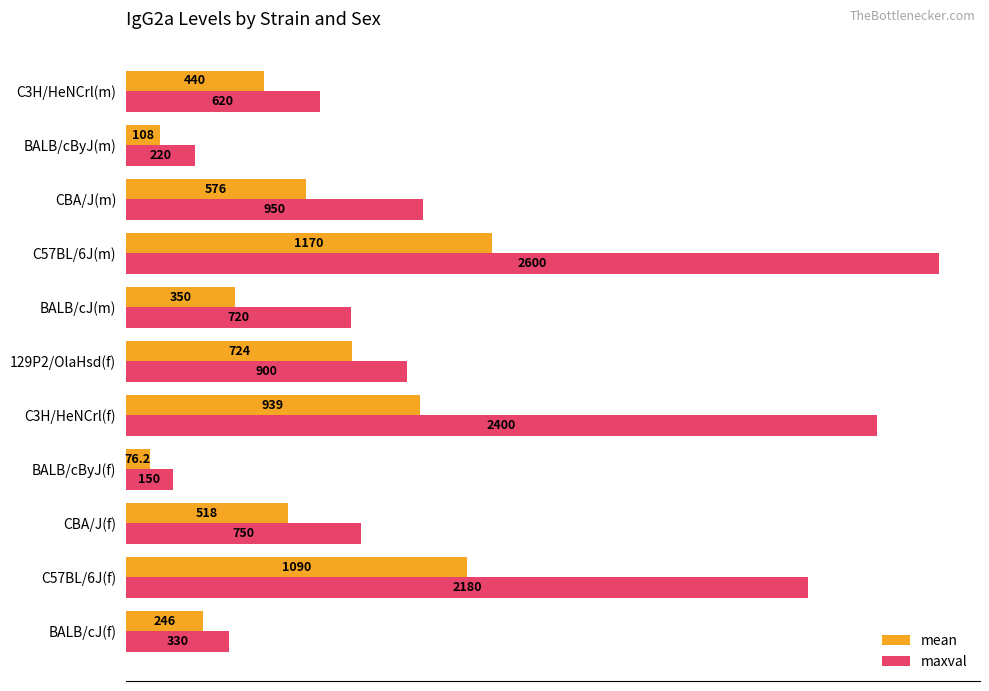

Is it true that maxval equals 750.0 at CBA/J(f)?

True